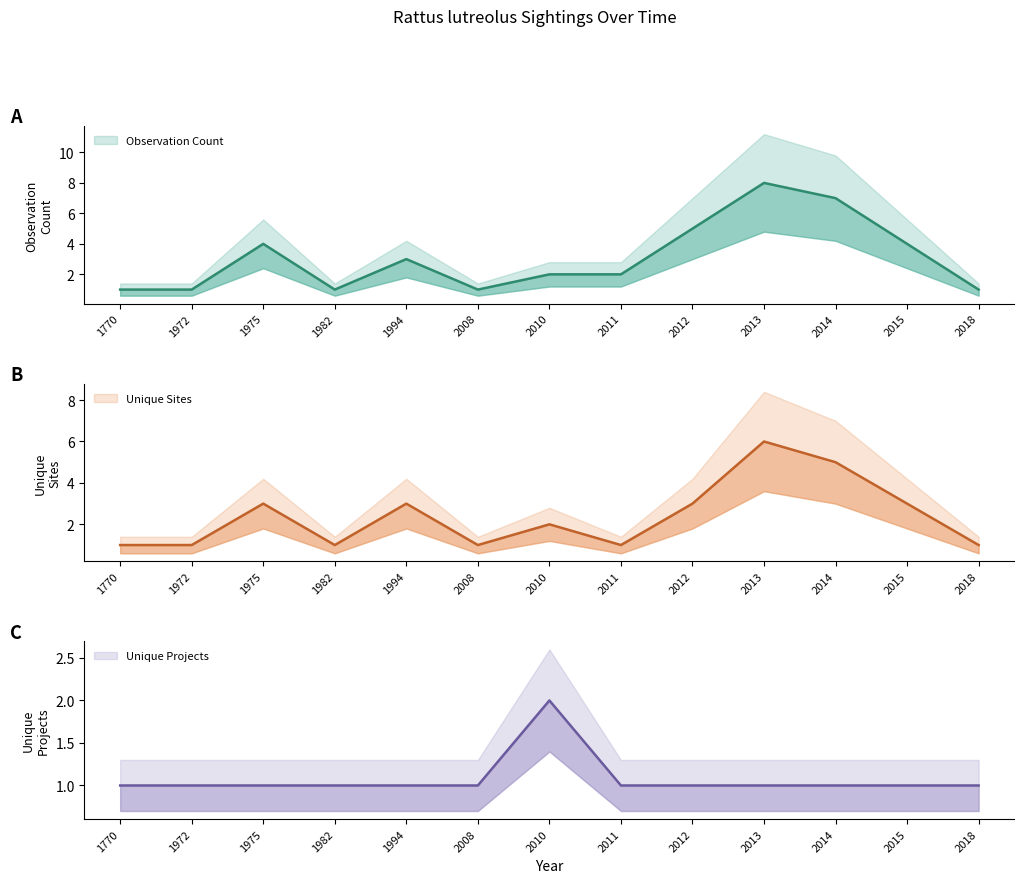

True or false: Observation Count has a value of 4 at 2015.

True